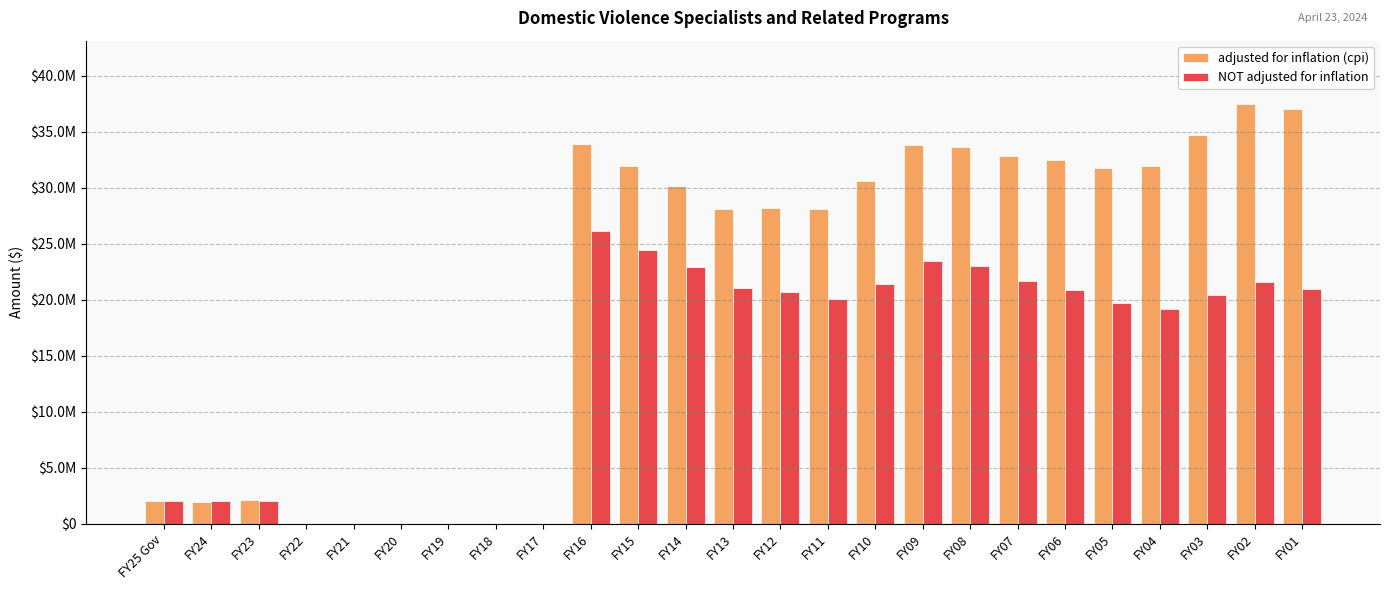

What is the sum of the NOT adjusted for inflation values at FY18 and FY23?

2000000